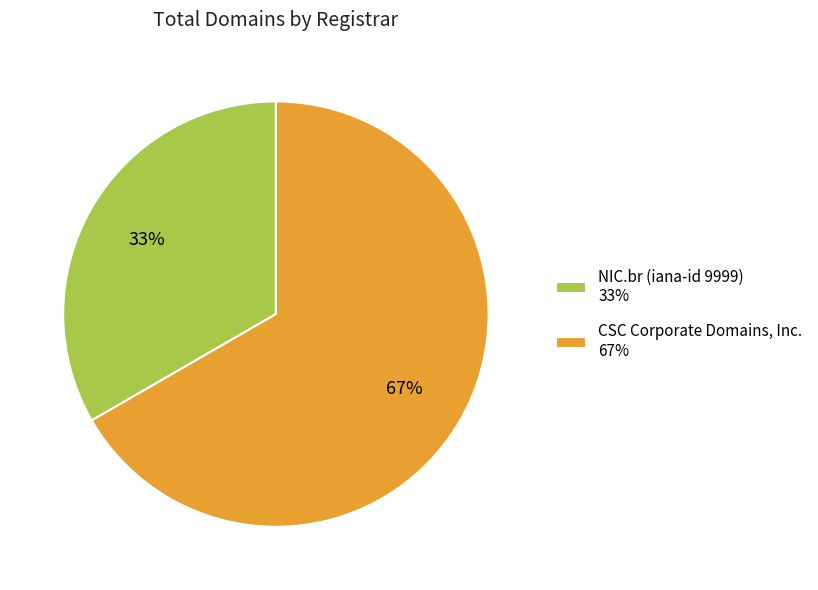

Combined, do NIC.br (iana-id 9999) 33% and CSC Corporate Domains, Inc. 67% account for over 50%?

Yes